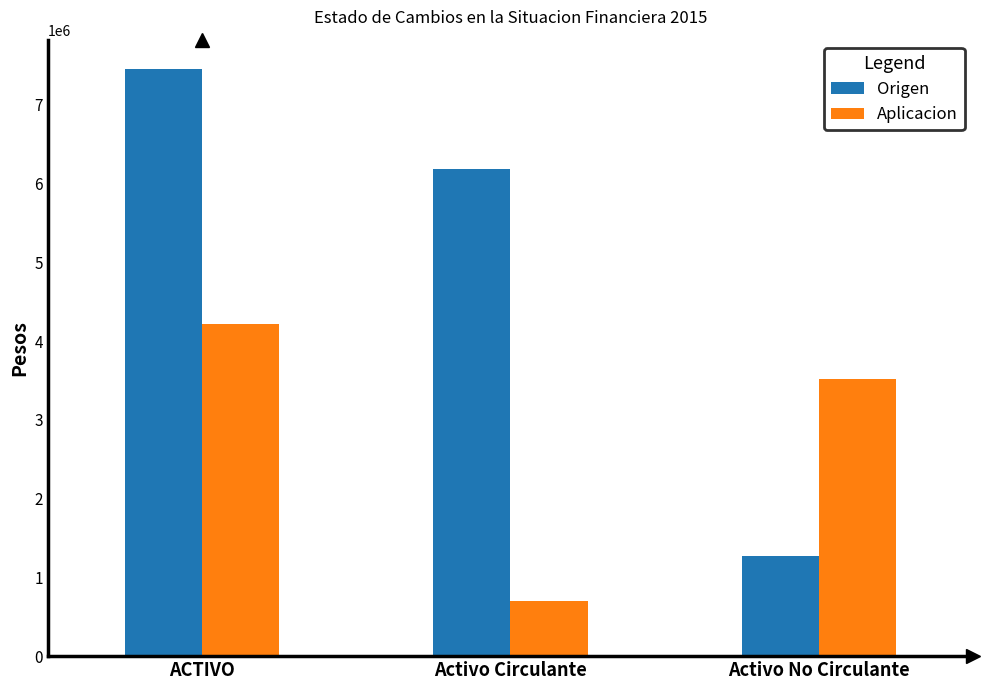

What is the minimum value for Aplicacion?

703383